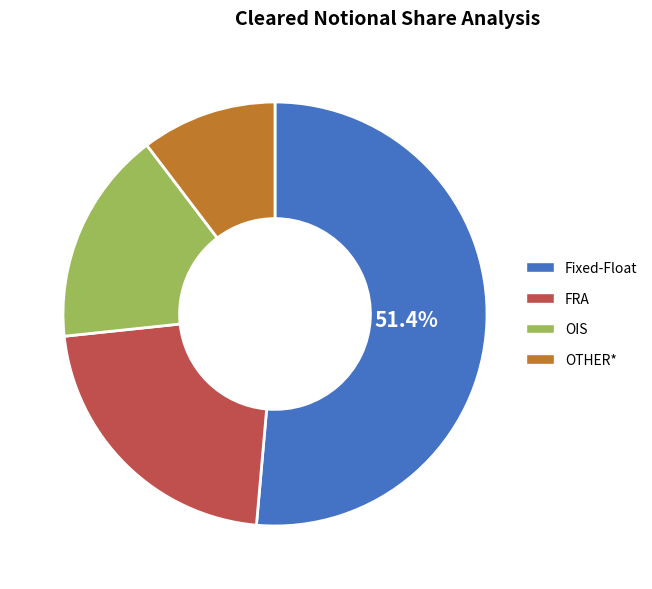

Do OTHER* and FRA together represent more than half of the pie?

No